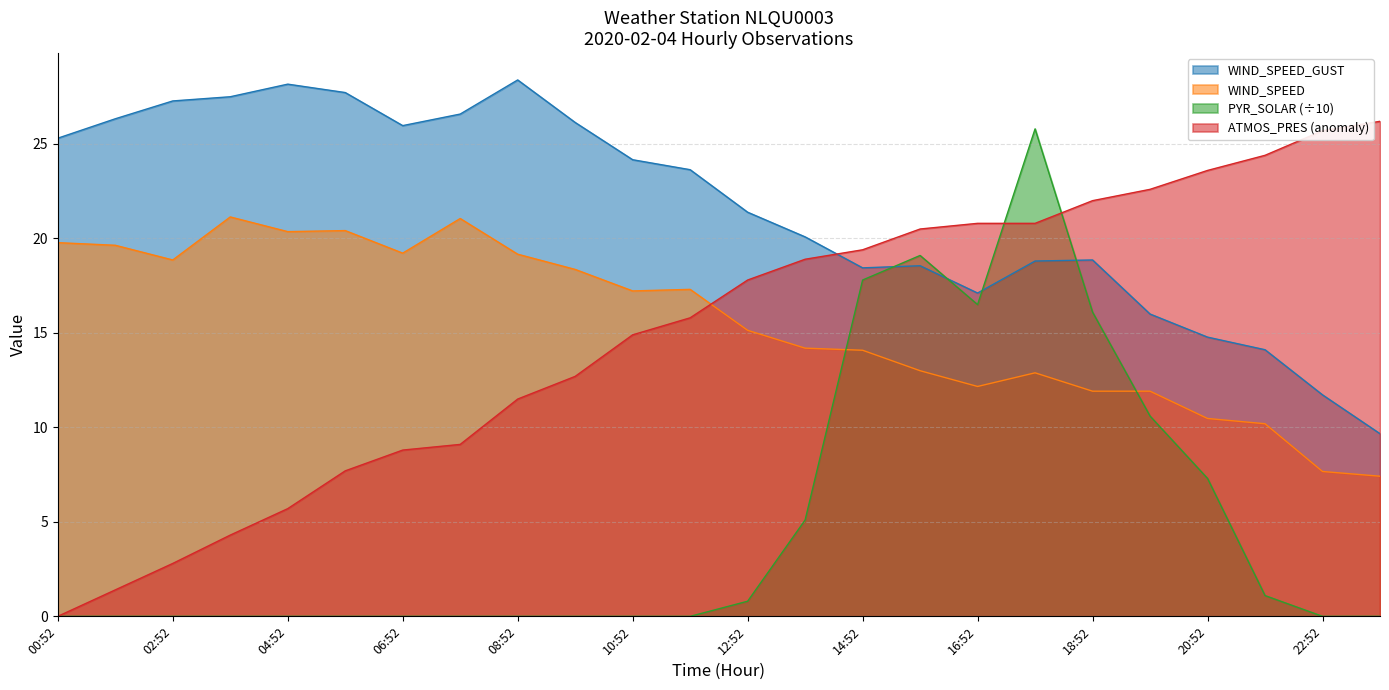

Is the value of ATMOS_PRES_ANOM at 16:52 greater than the value of PYR_SOLAR at 04:52?

Yes